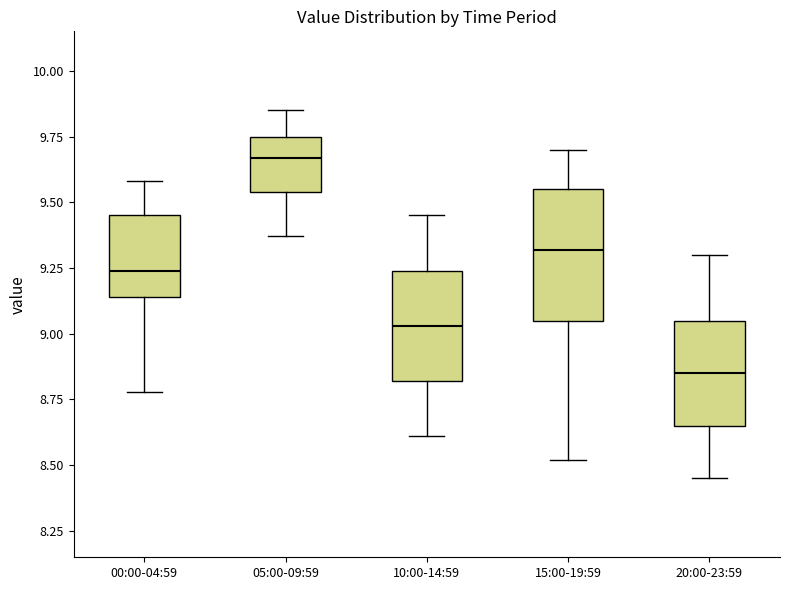

Where does the median line of the box for 05:00-09:59 sit on the y-axis? The values are not printed on the chart, so give them approximately, as read against the axis.

9.65